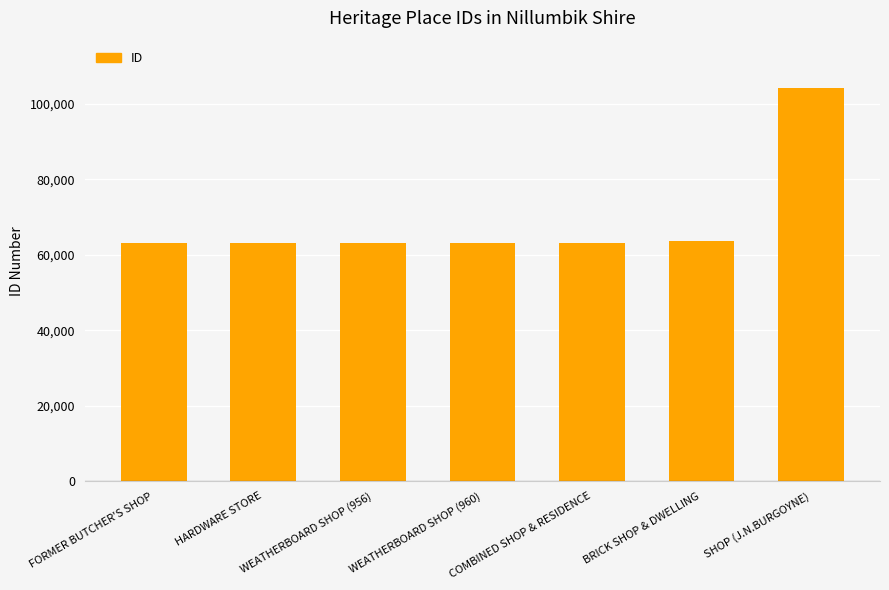

What is the average value?

69150